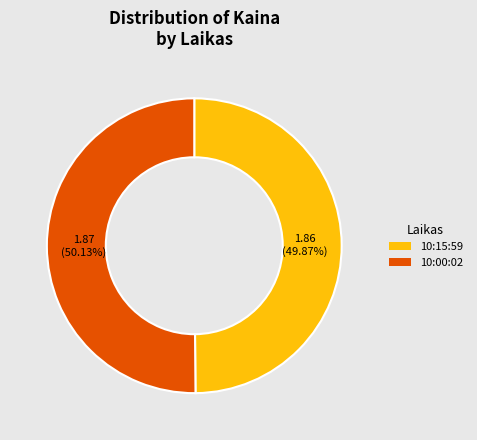

Does any single category account for the majority?

Yes